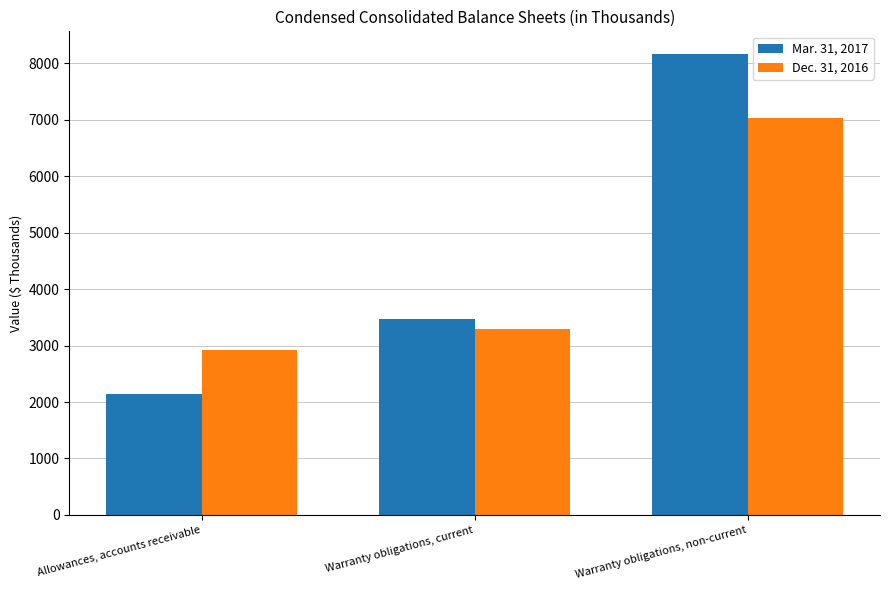

List the labels in order of Dec. 31, 2016 value, smallest first.

Allowances, accounts receivable, Warranty obligations, current, Warranty obligations, non-current